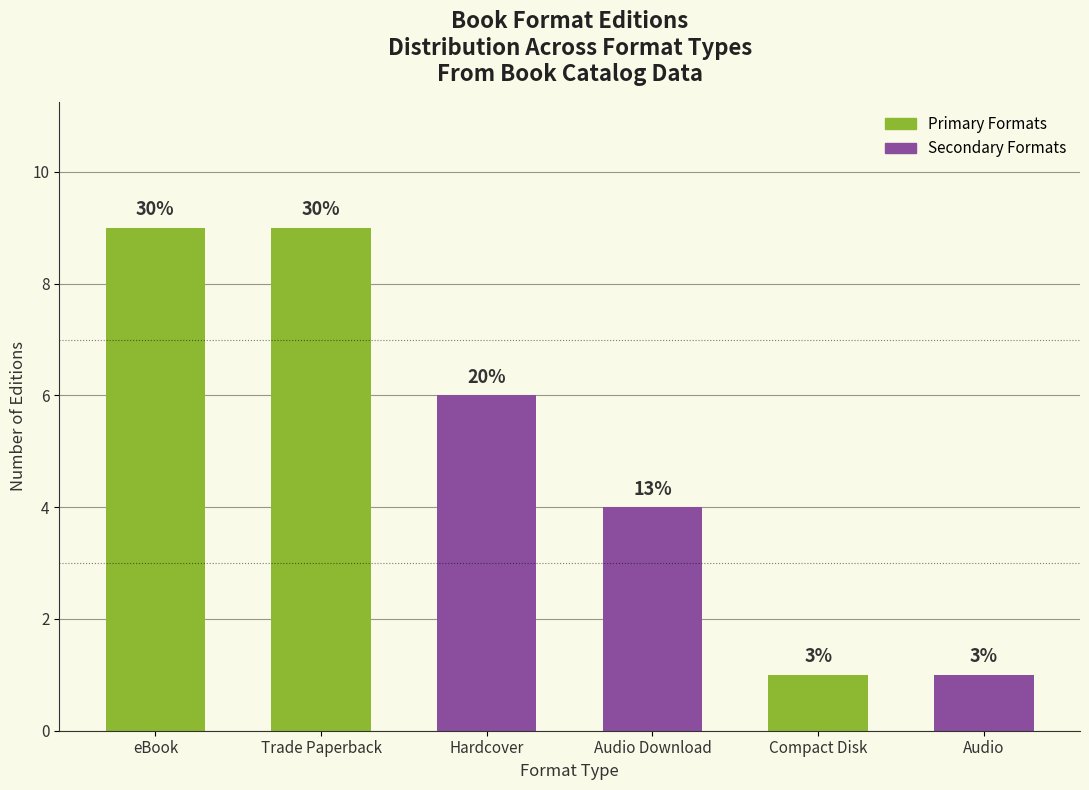

The value at Trade Paperback is 9. True or false?

True